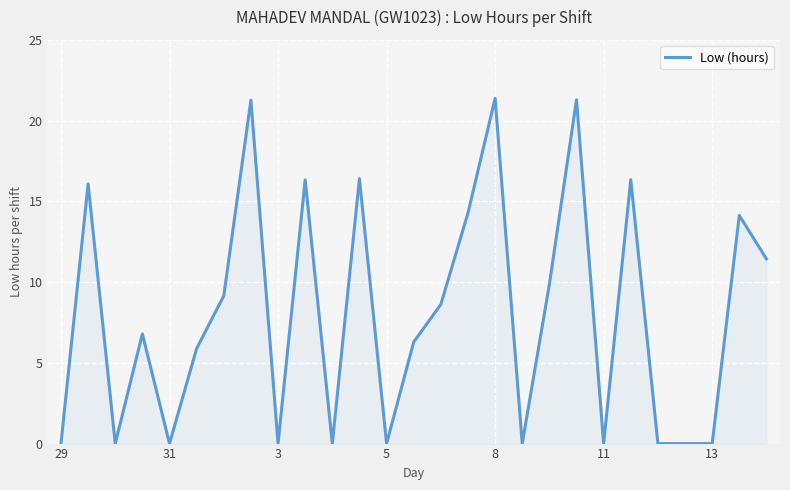

What is the average value?

8.0